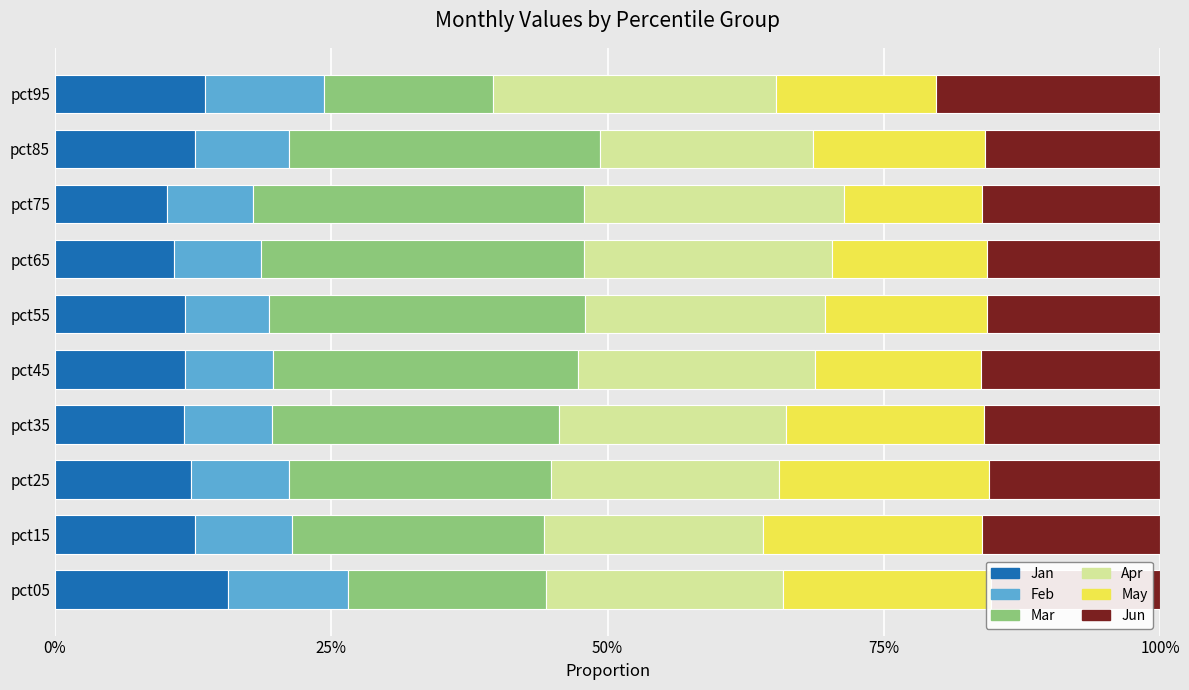

What are all the series names shown in the legend?

Jan, Feb, Mar, Apr, May, Jun